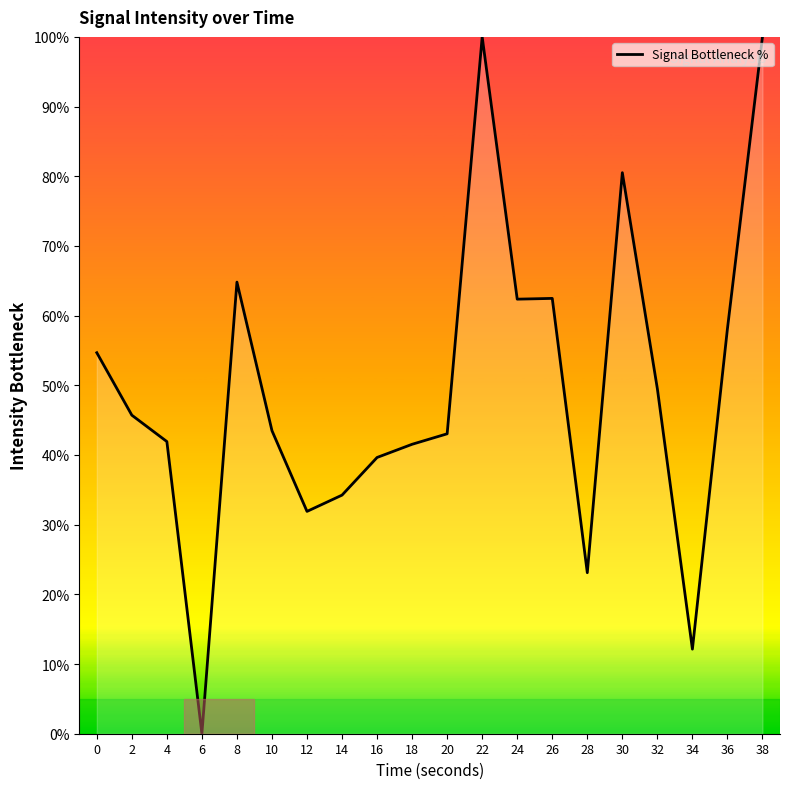

What is the difference between the maximum and minimum values?

100.0